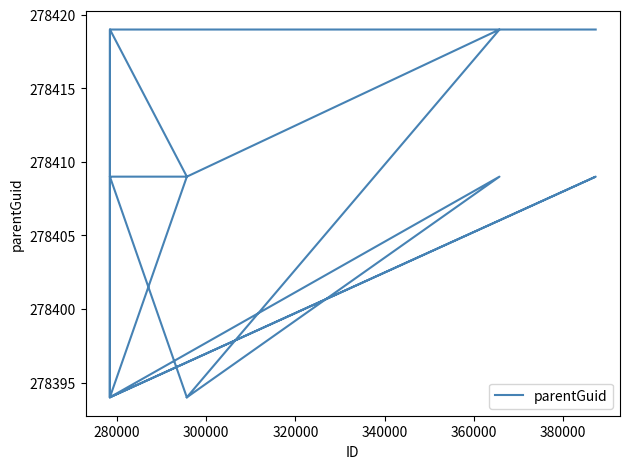

Where is the data nearest to the value 278406?

300000